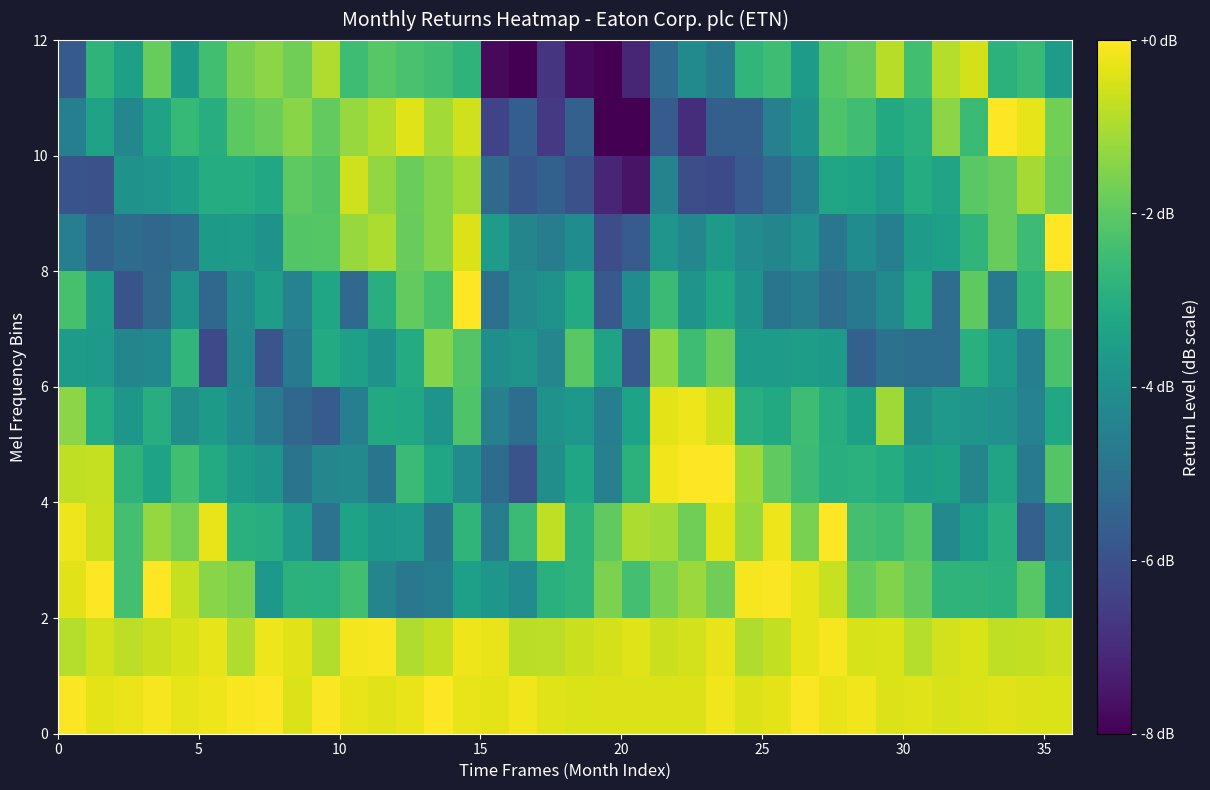

Count the number of categories in the chart.

36